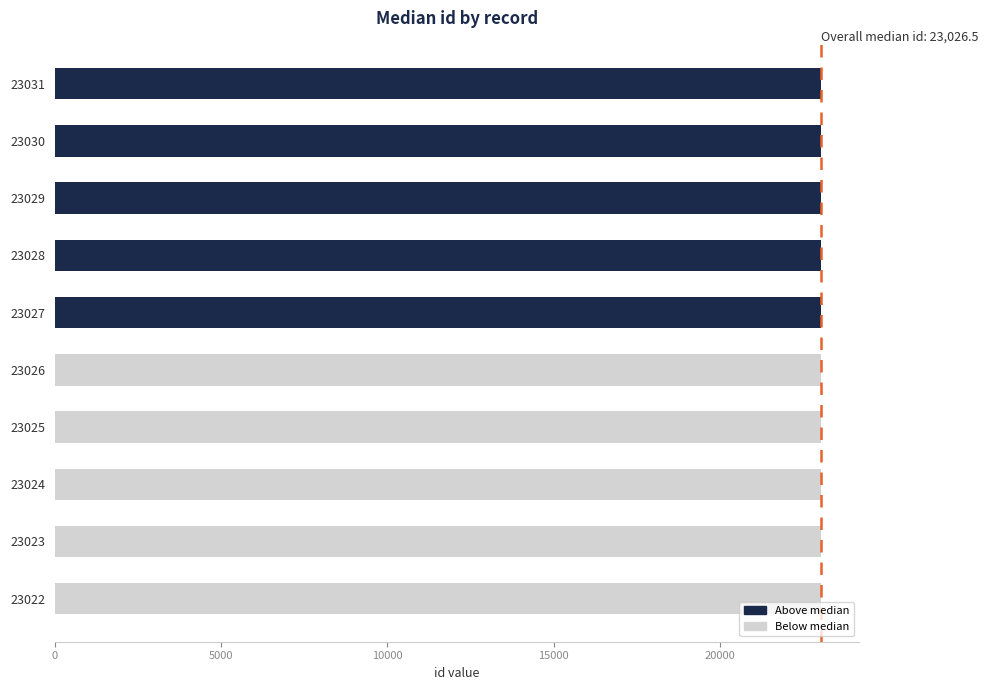

How many distinct data groups are displayed?

2